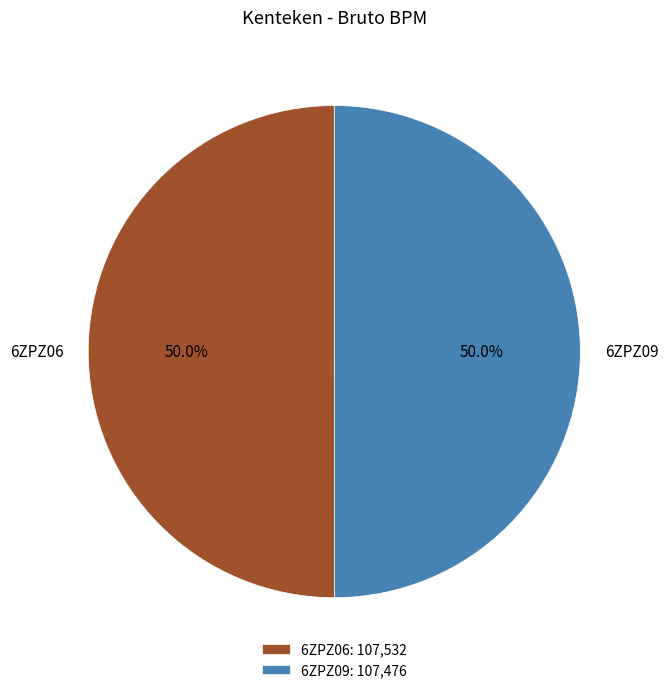

Count the number of slices in the pie.

2